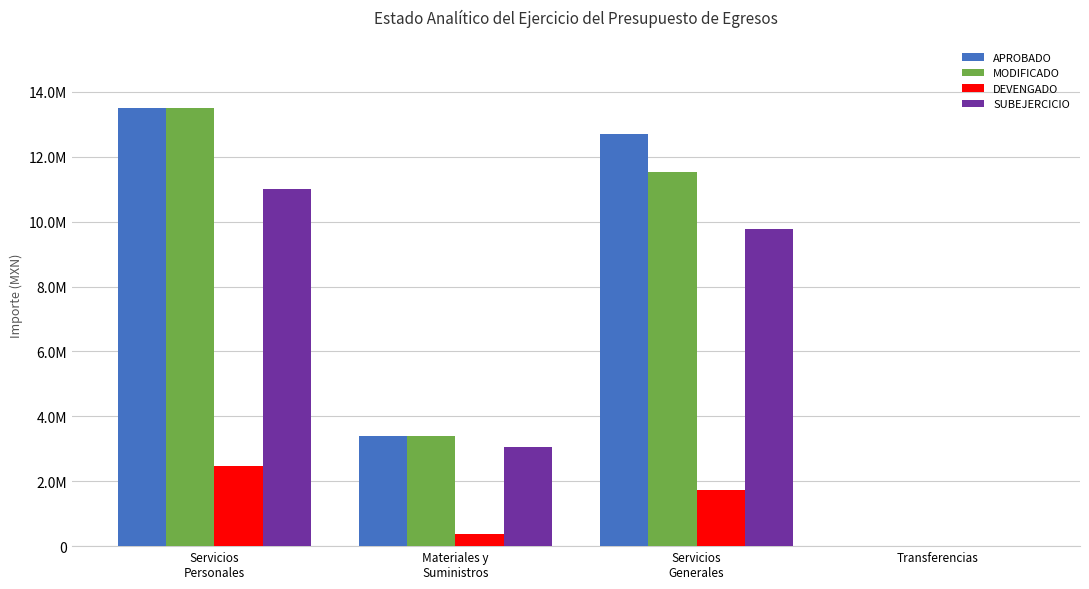

Are the bars grouped side by side (vs. stacked)?

Yes